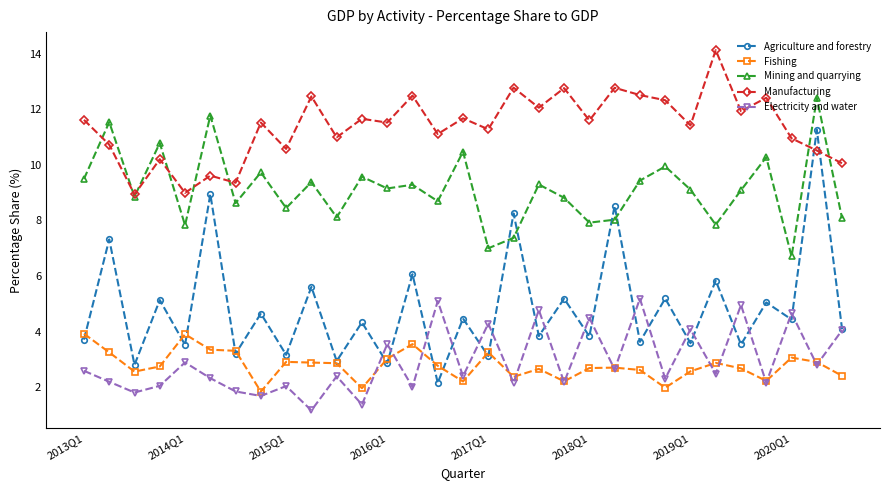

How many times do Agriculture and forestry and Manufacturing cross each other?

2